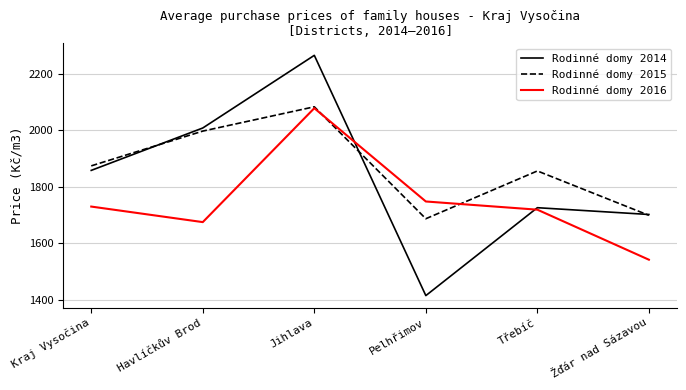

Reading left to right, list all the values displayed in this chart.

Rodinné domy 2014: 1858	2008	2265	1415	1726	1702
Rodinné domy 2015: 1874	1997	2083	1687	1856	1699
Rodinné domy 2016: 1730	1675	2078	1748	1719	1542